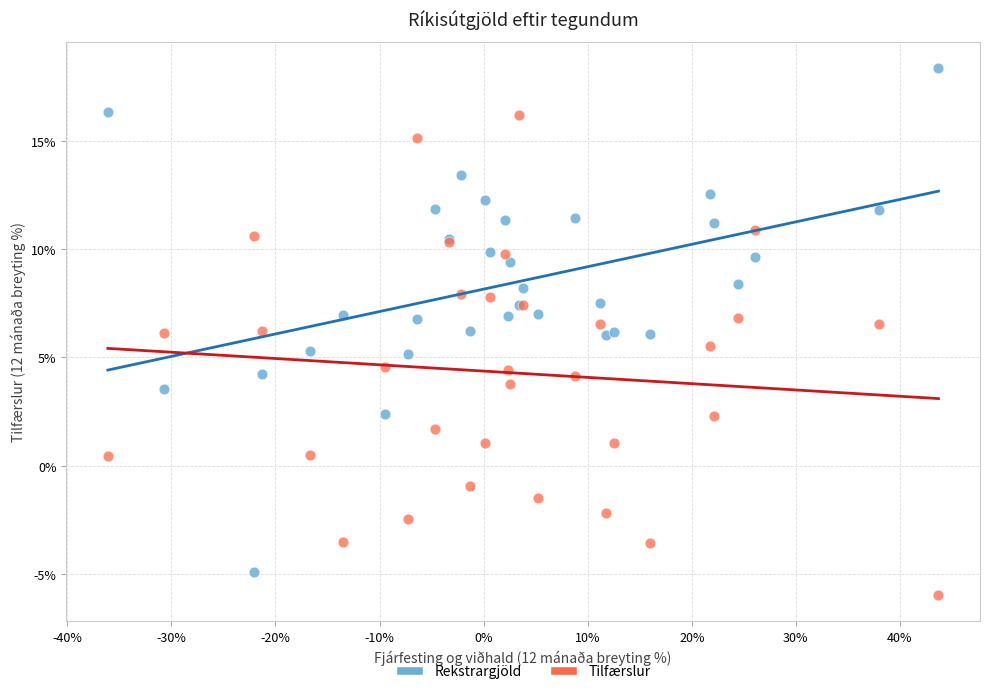

What is the X range (max minus min) for the scatter plot?

79.8